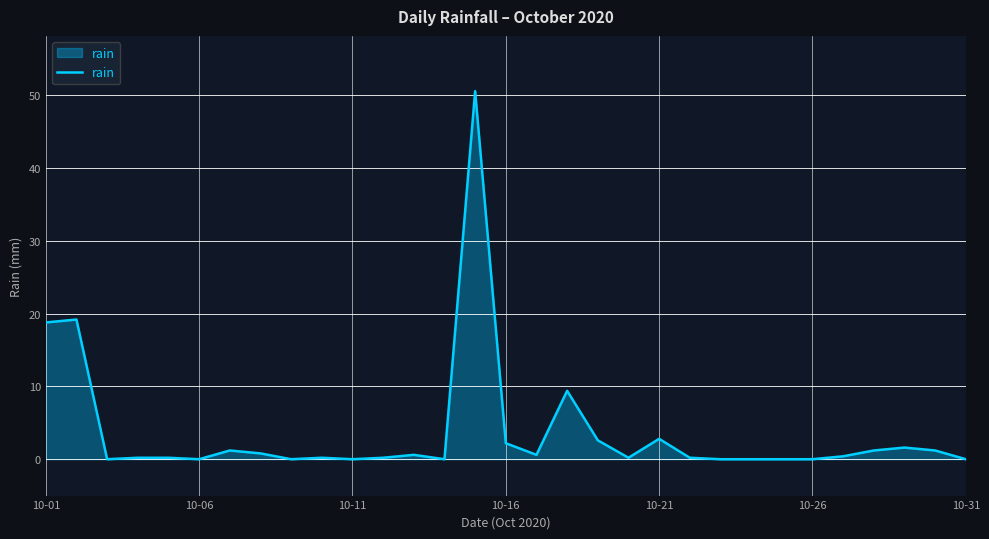

What is the maximum value shown in the chart?

50.6